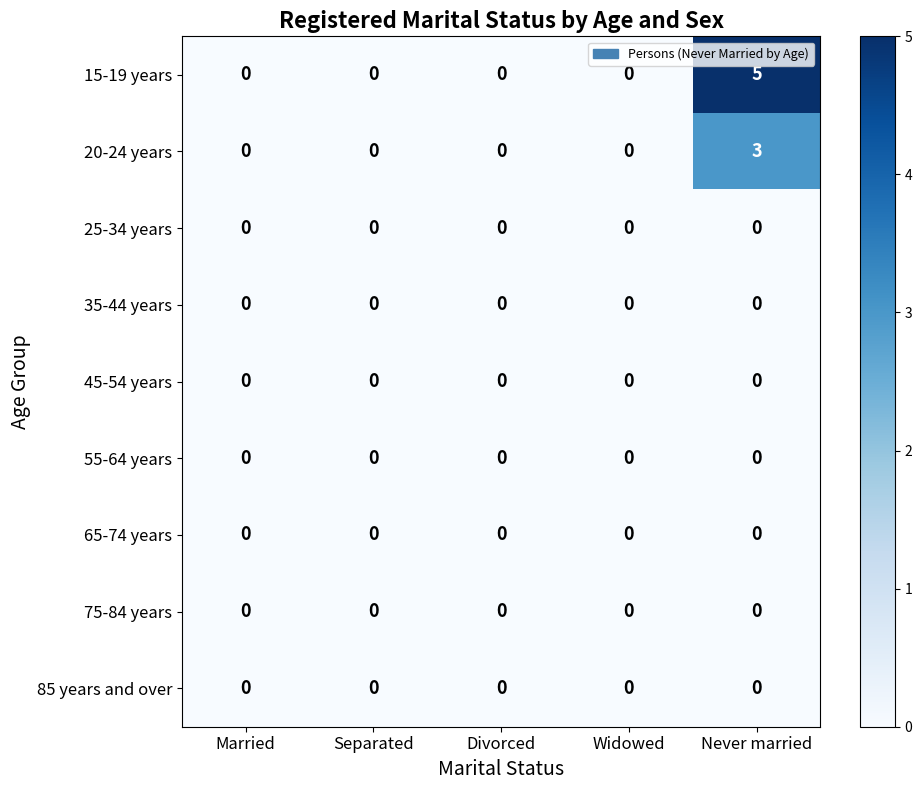

What is the difference between the maximum and minimum values in the 15-19 years series?

5